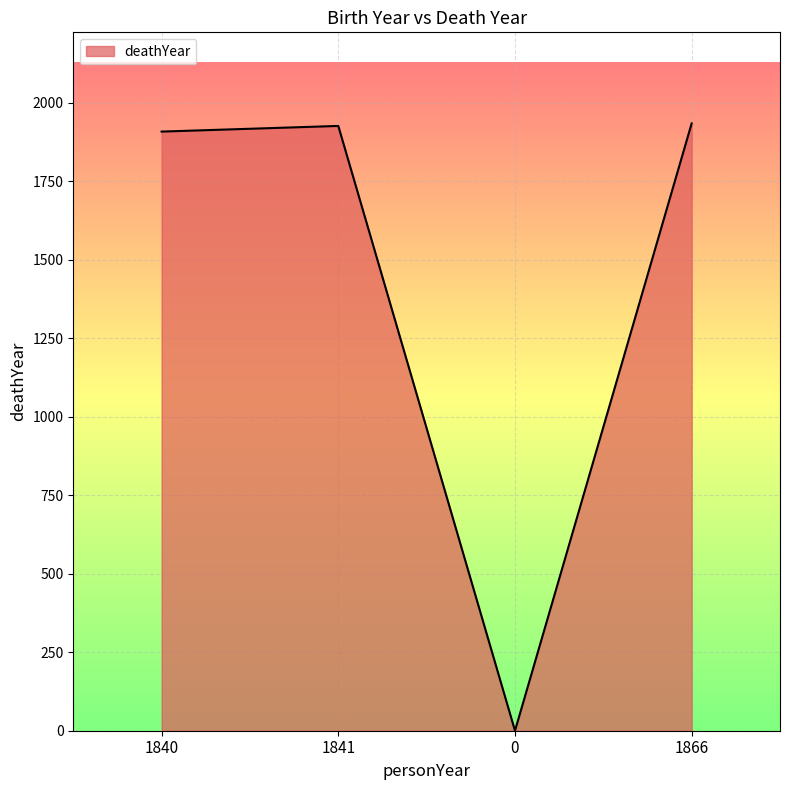

What is the sum of all values?

5768